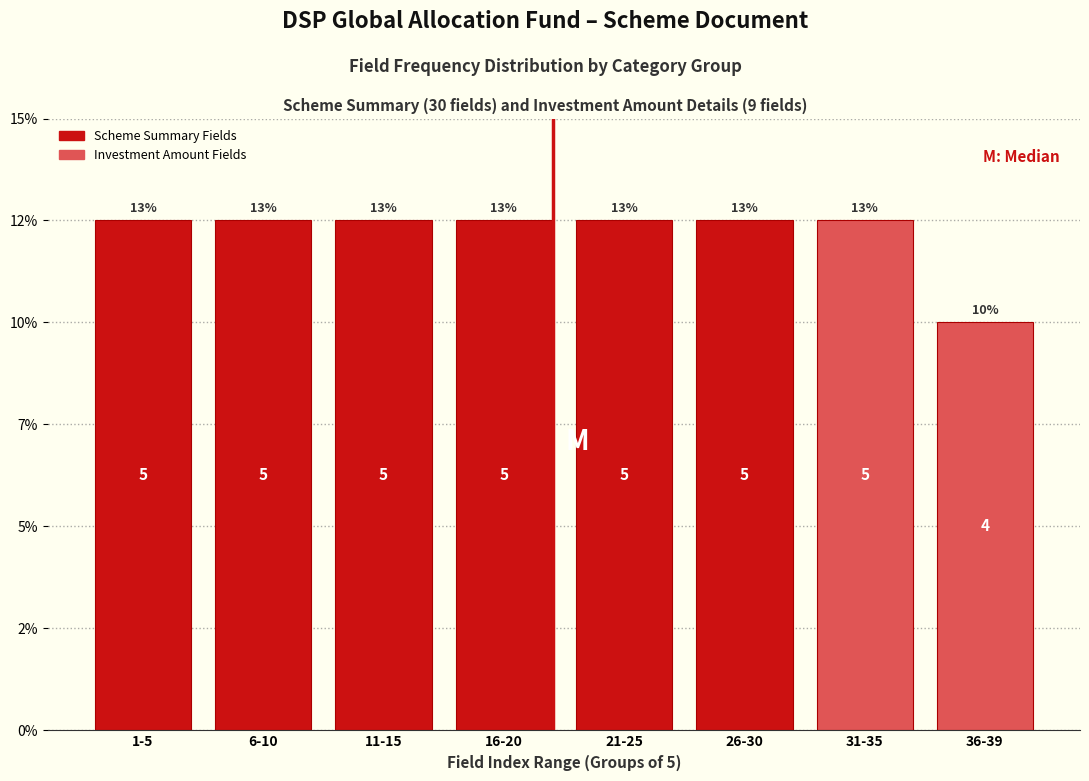

Does the chart contain any negative values?

No